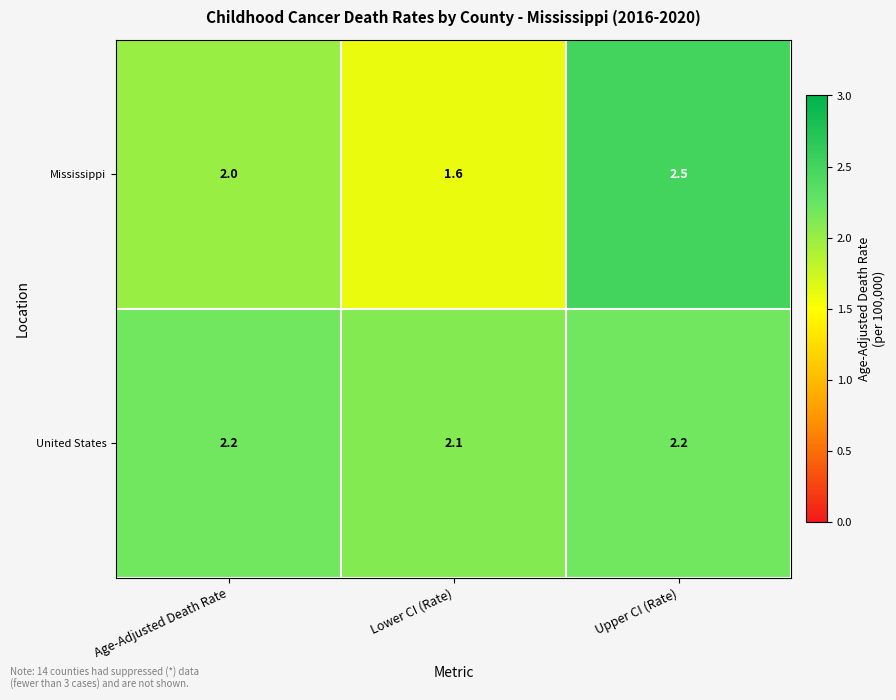

List the series in order of their peak value, lowest first.

United States, Mississippi